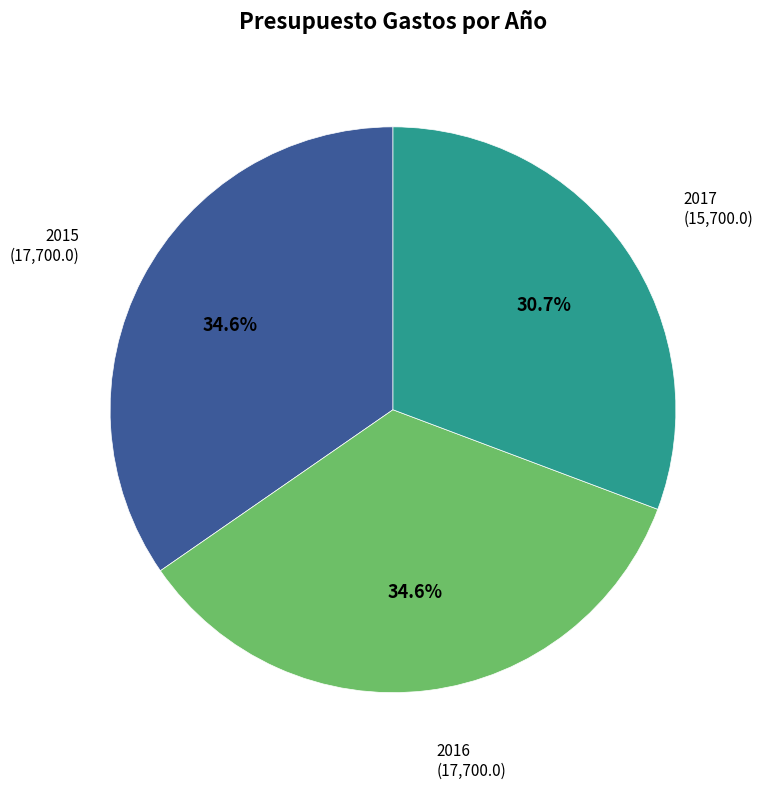

Is it true that 2017 is 25% of the pie?

False